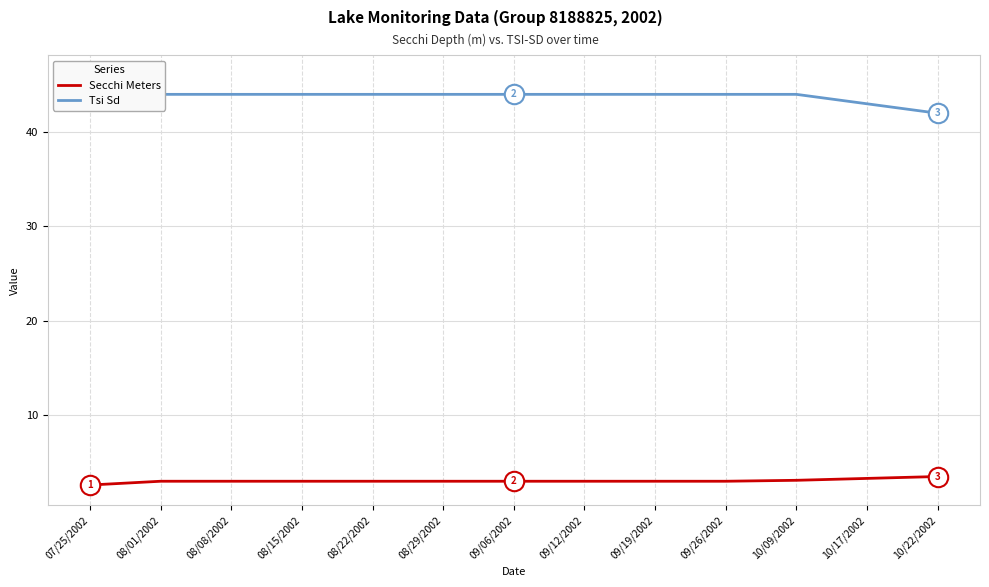

What position from the left is 10/17/2002?

12